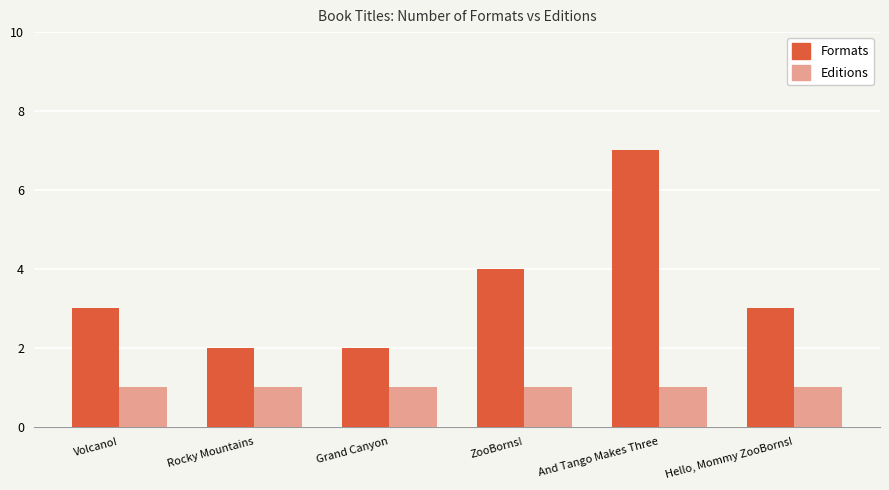

Between Volcano! and Grand Canyon, which series saw the biggest shift?

Formats